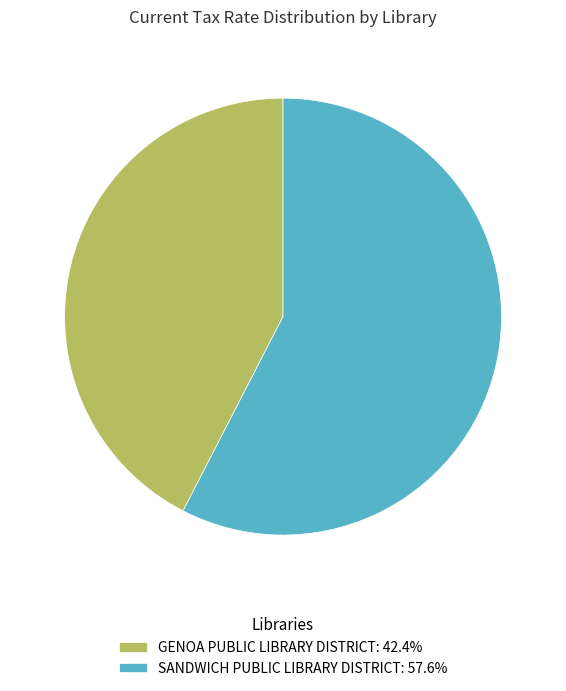

True or false: GENOA PUBLIC LIBRARY DISTRICT accounts for 42% of the total.

True